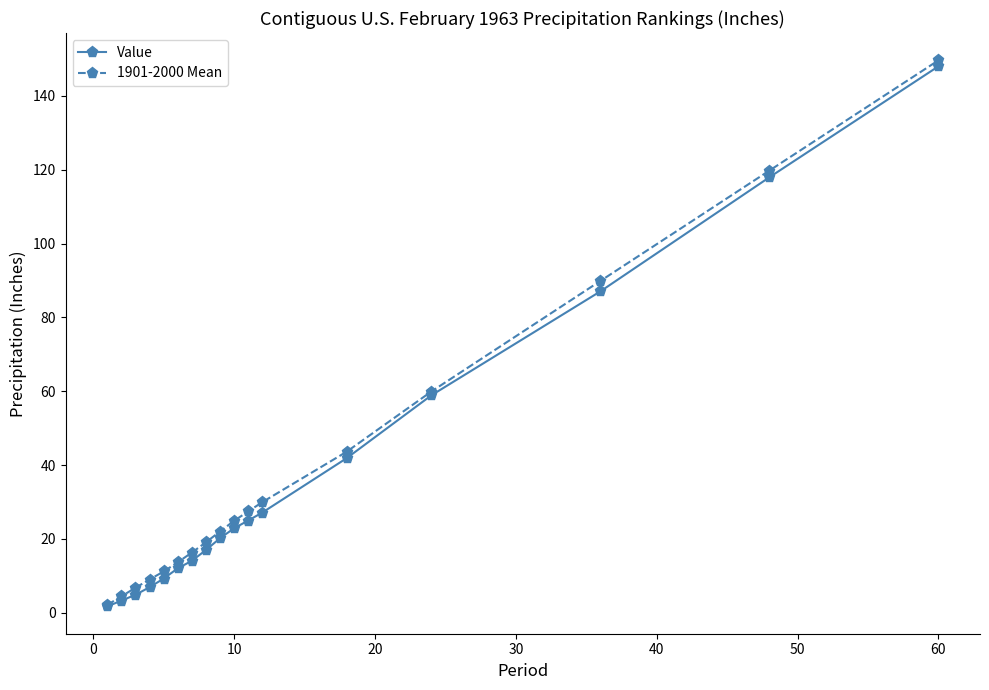

What is the maximum value for Value?

148.0